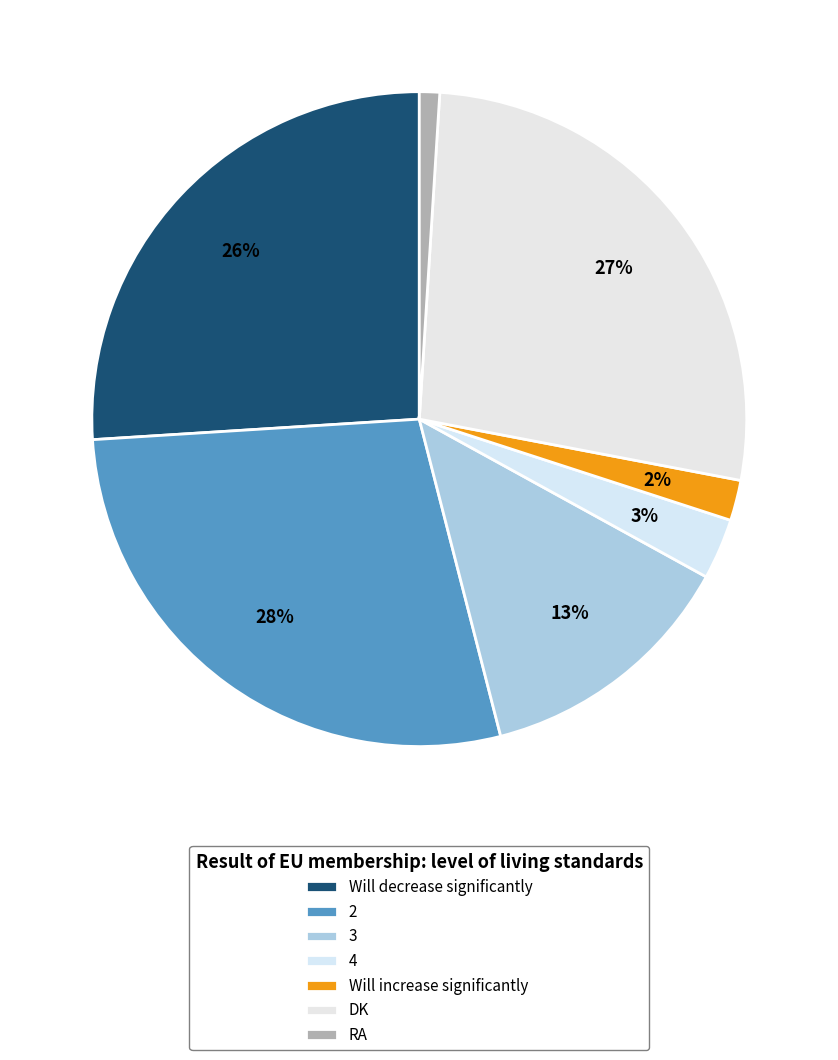

Does RA account for over 50% of the chart?

No